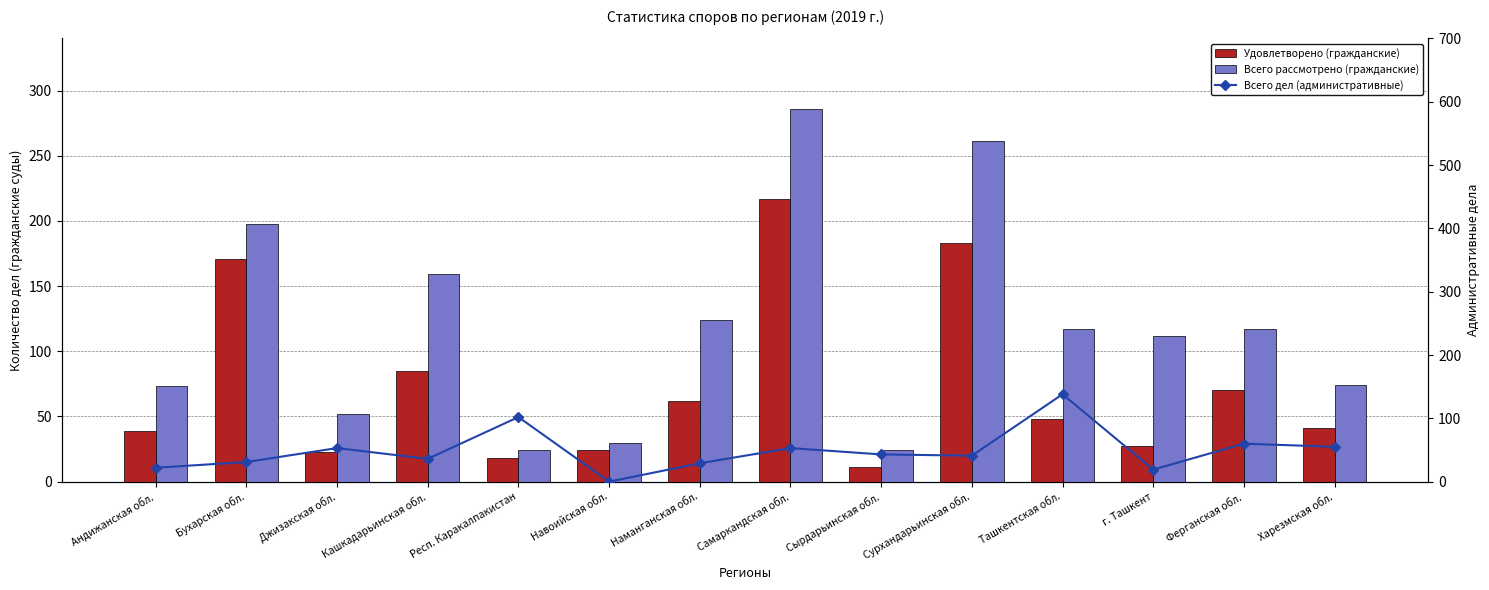

Is it true that Всего рассмотрено (гражданские) equals 69 at Наманганская обл.?

False